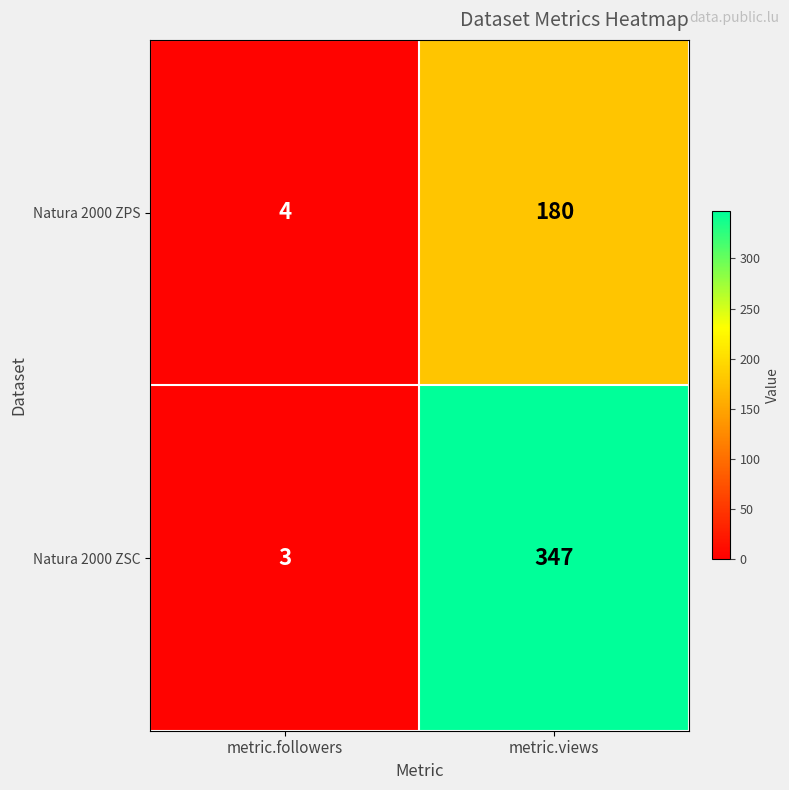

Which label corresponds to the smallest value in the chart?

metric.followers